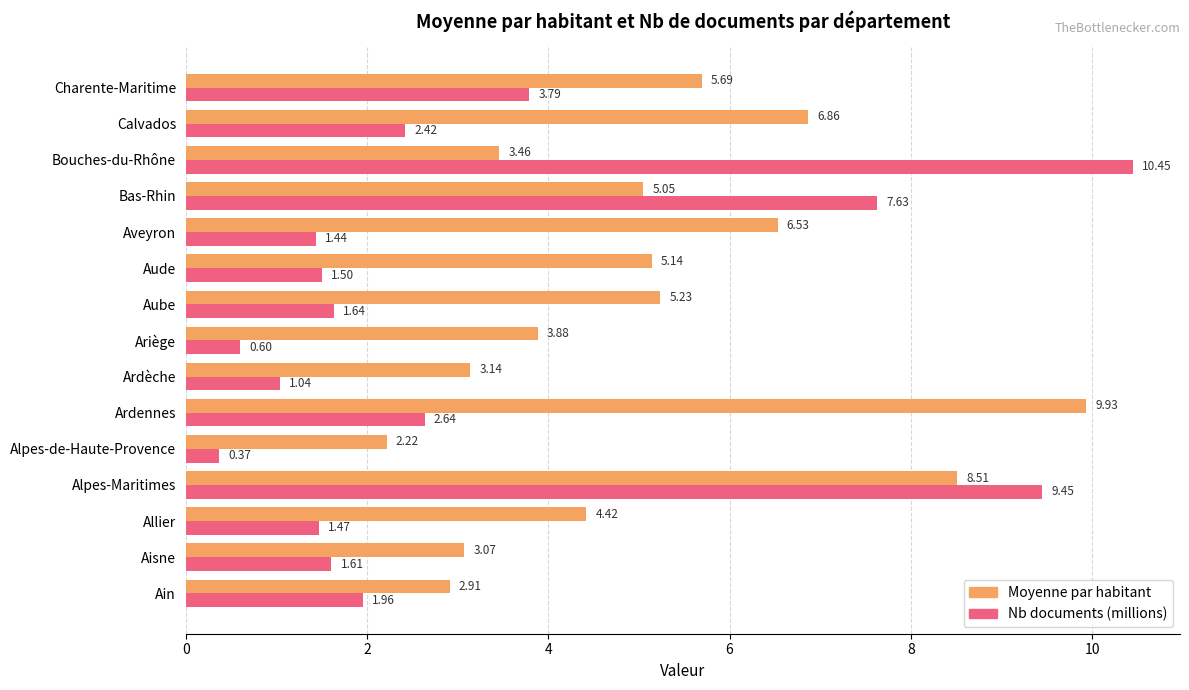

Which series changed the most between Bas-Rhin and Charente-Maritime?

Nb documents (millions)